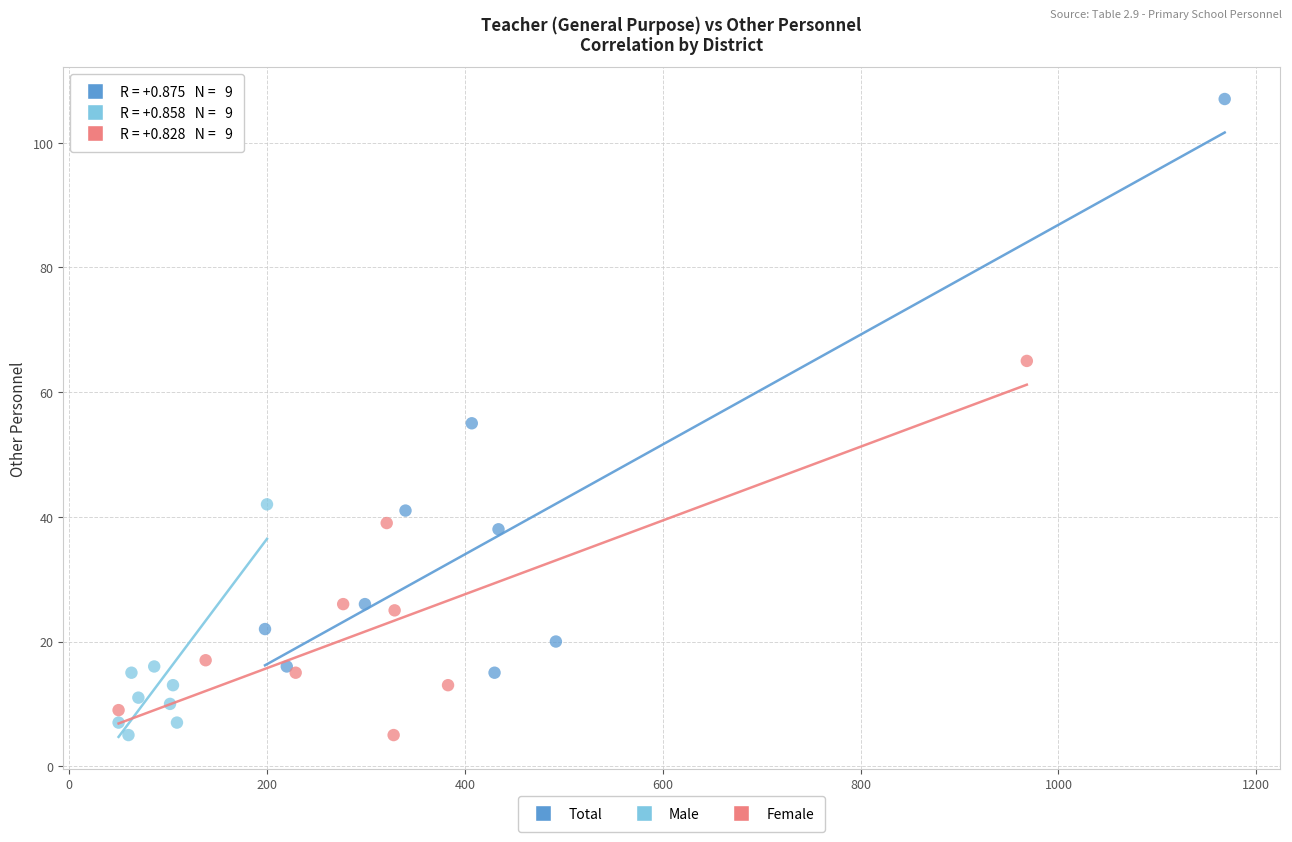

Which series has the largest Y range (max minus min)?

Total